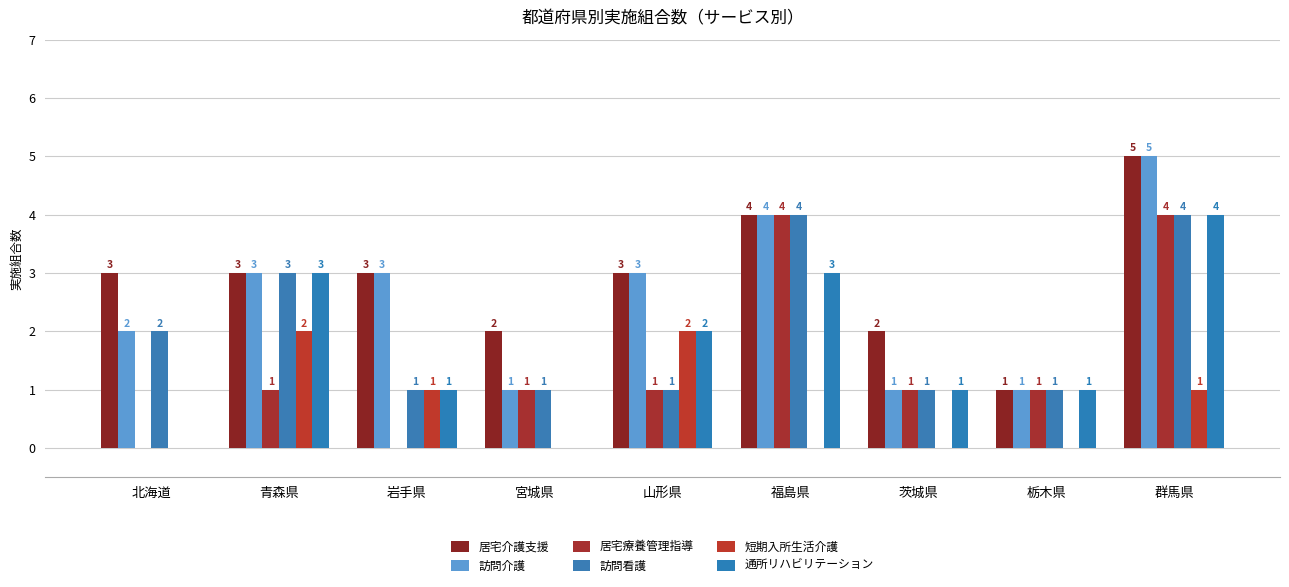

How many groups of bars are there?

9